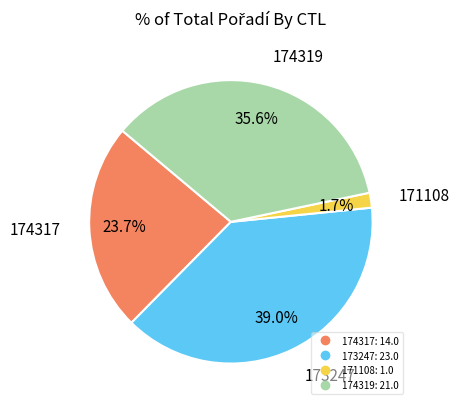

Which has a higher value, 173247 or 174319?

173247